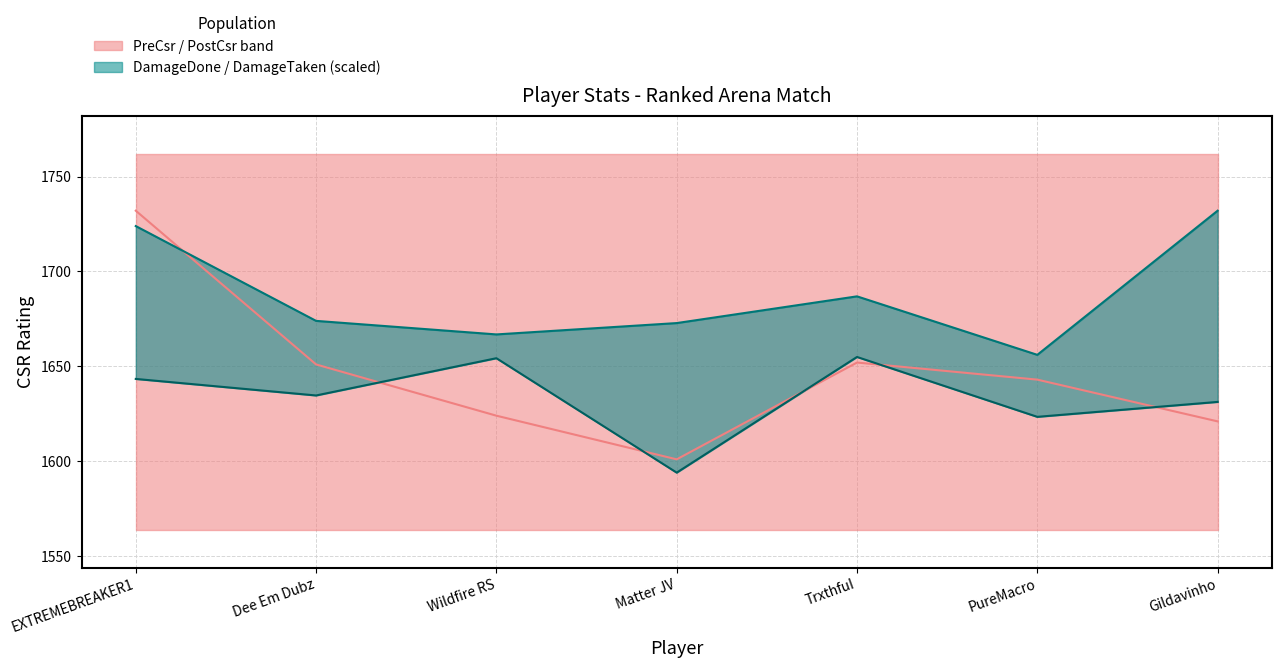

True or false: DamageDone median (scaled) and DamageTaken median (scaled) intersect in this chart.

False